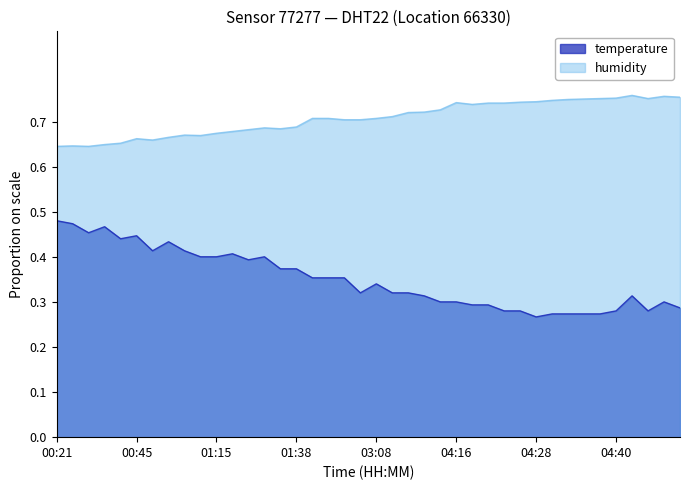

Rank the series by their average value, from lowest to highest.

temperature, humidity